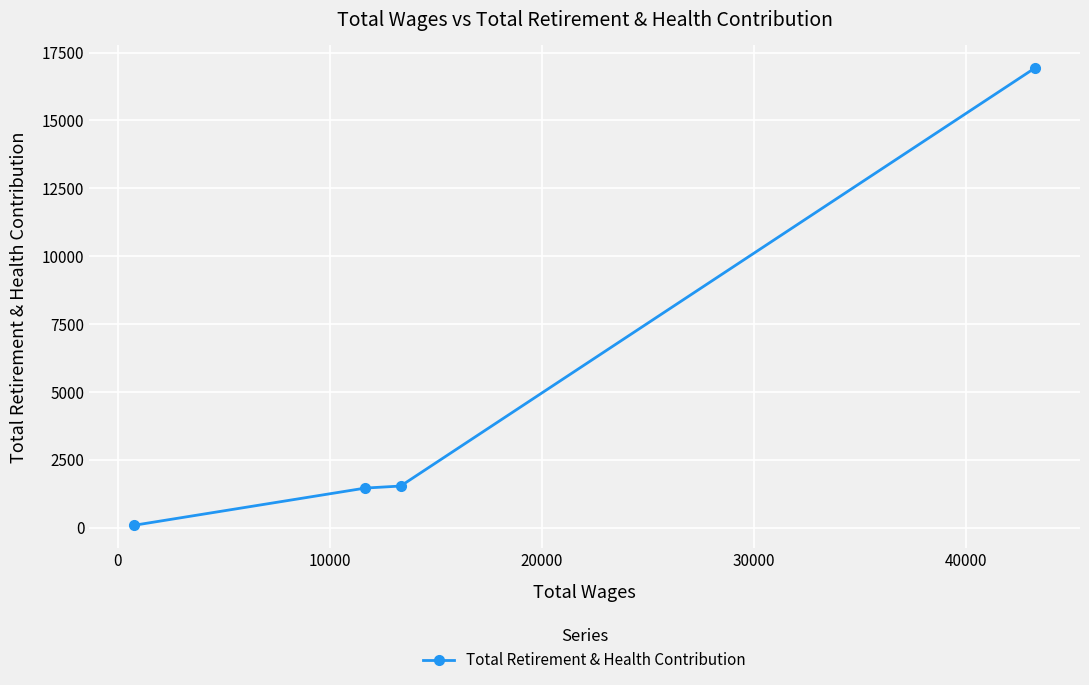

True or false: the data has more than 2 interior local peaks.

False